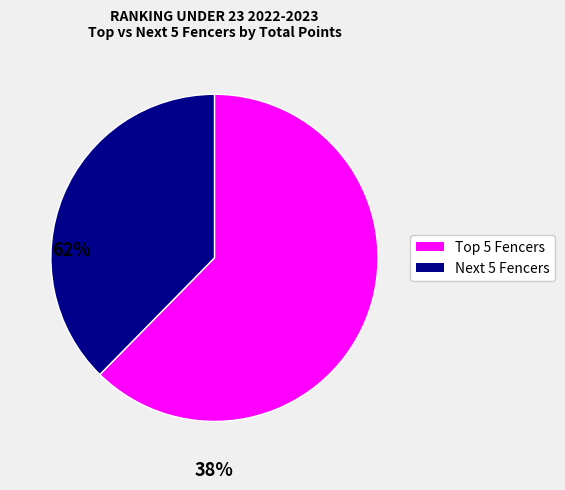

How many slices are in this pie chart?

2